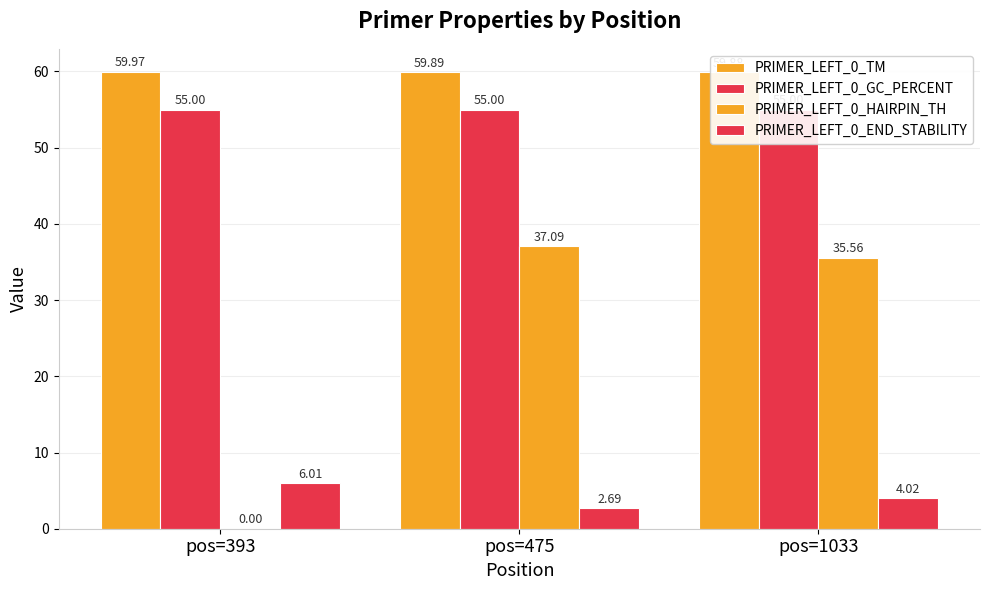

Is the value of PRIMER_LEFT_0_TM at pos=1033 greater than the value of PRIMER_LEFT_0_END_STABILITY at pos=393?

Yes